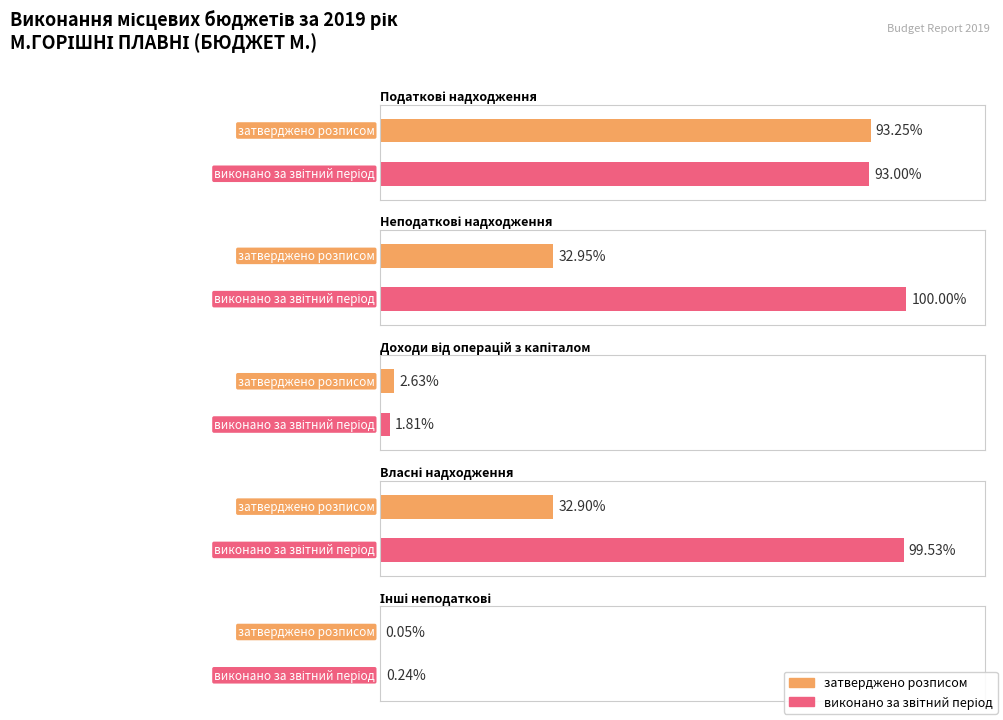

True or false: виконано за звітний період has a value of 15149755.9 at Власні надходження бюджетних установ.

False